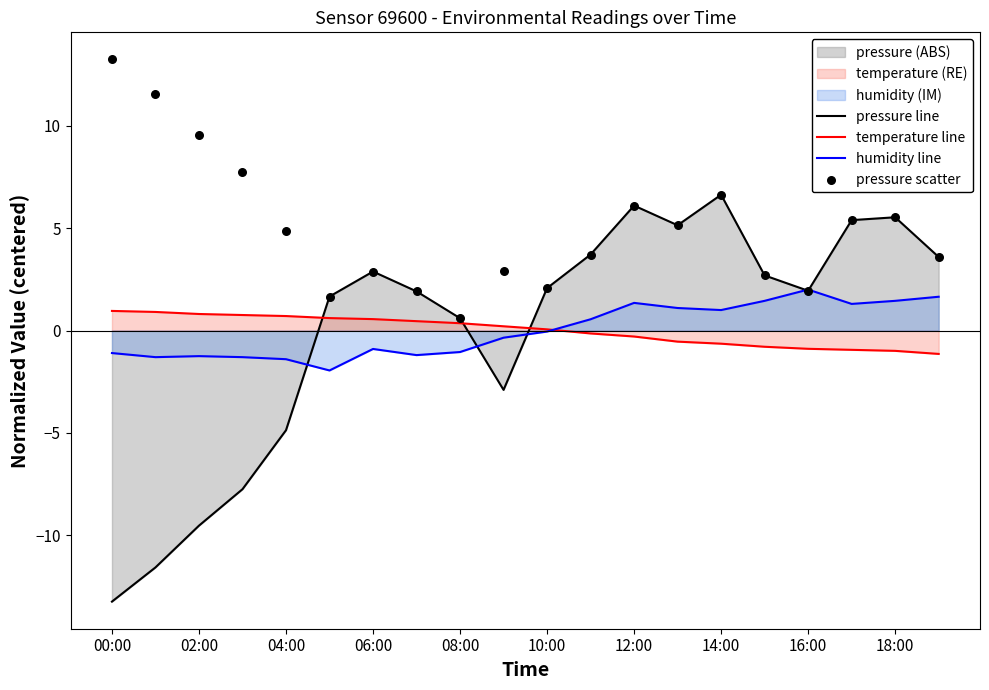

Is it true that pressure line equals 1.1 at 10:00?

False